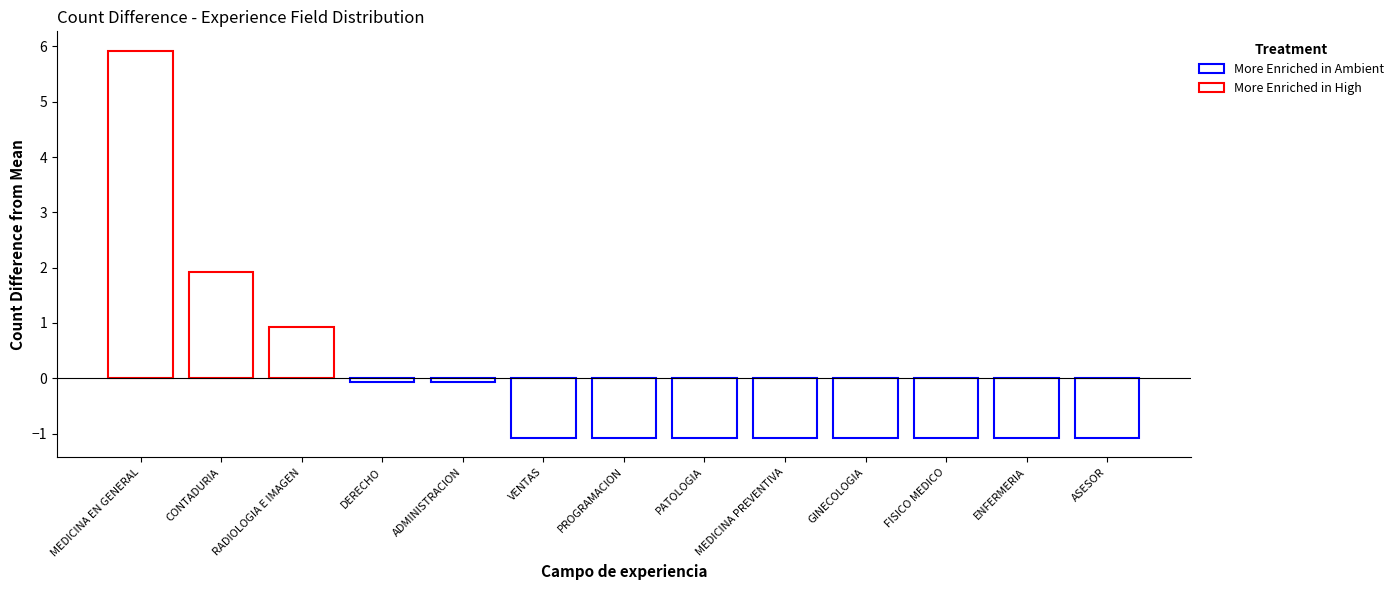

How many categories are shown in the chart?

13